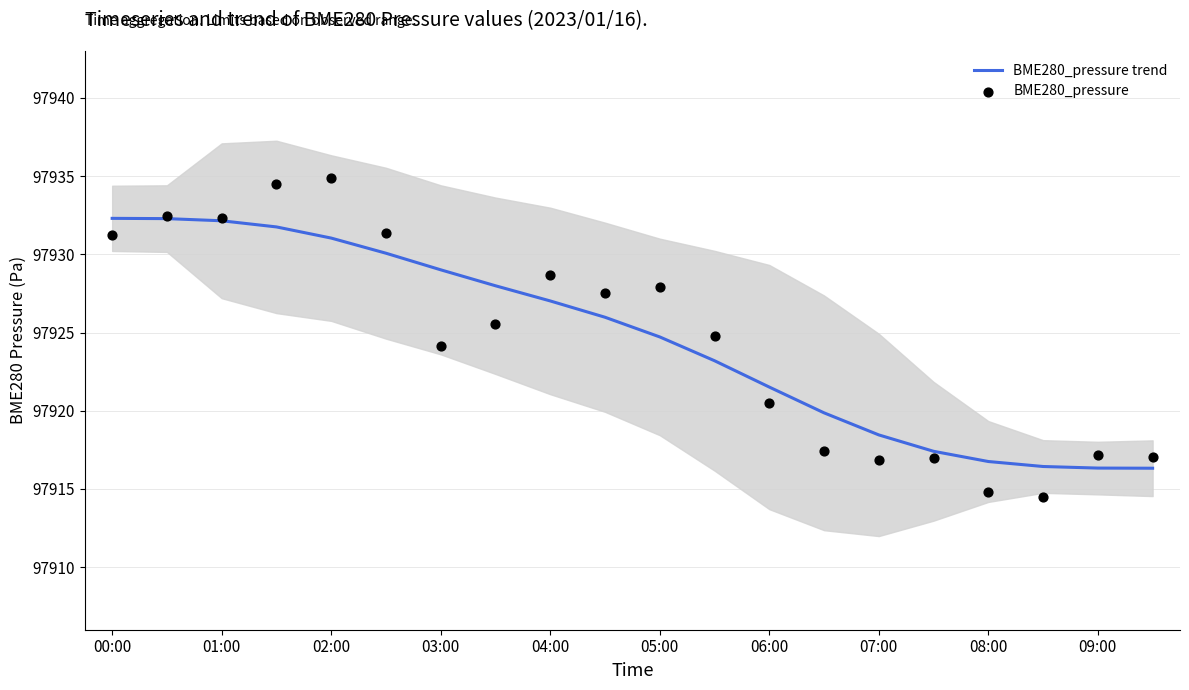

What are all the series names shown in the legend?

BME280_pressure trend, BME280_pressure